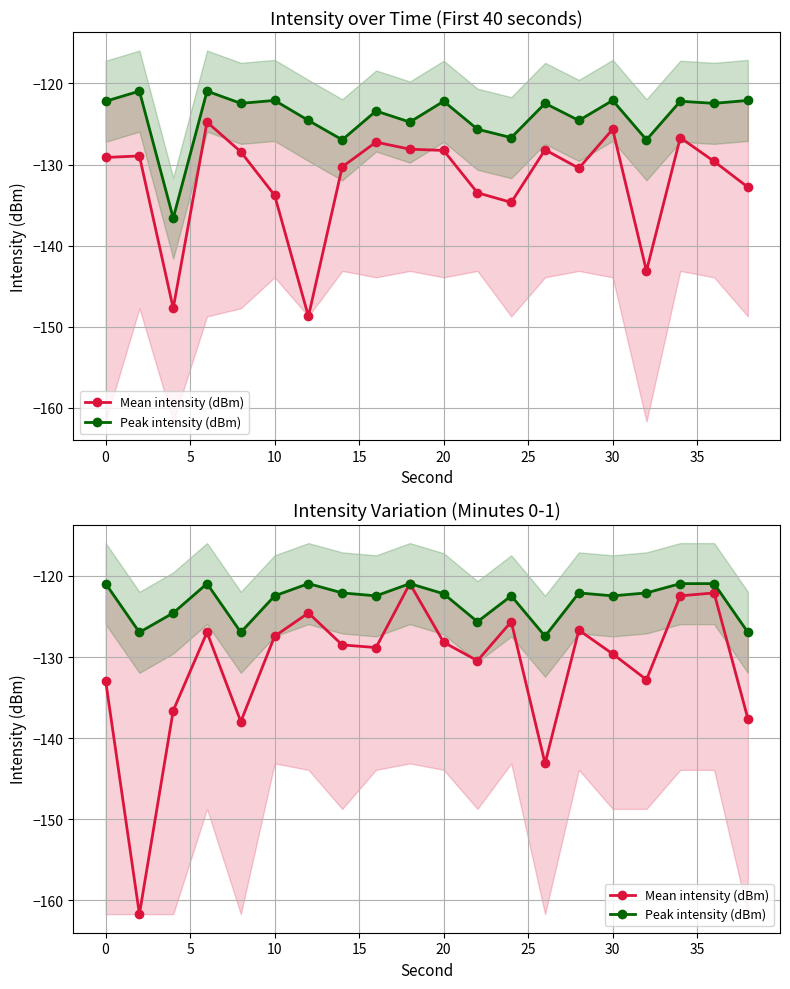

True or false: Mean intensity (dBm) and Peak intensity (dBm) intersect in this chart.

False